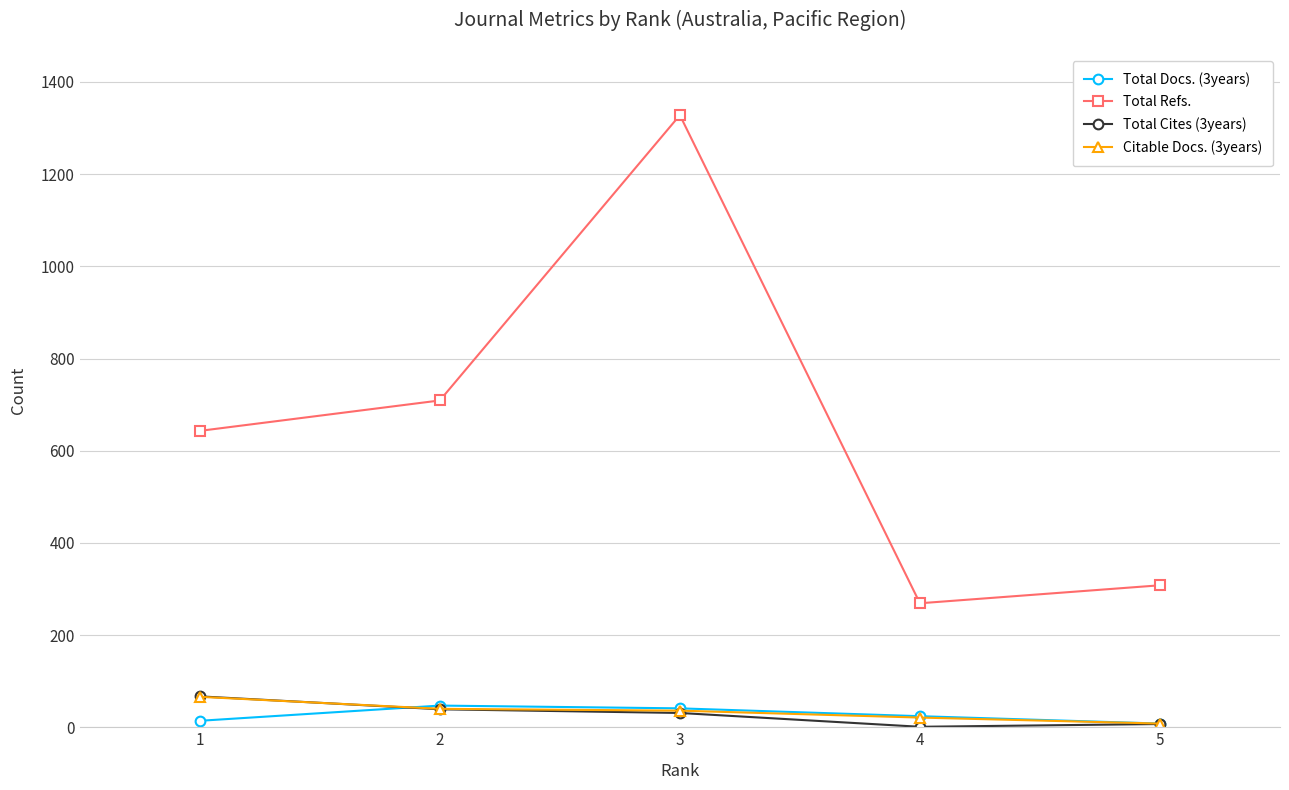

True or false: Citable Docs. (3years) and Total Refs. intersect in this chart.

False